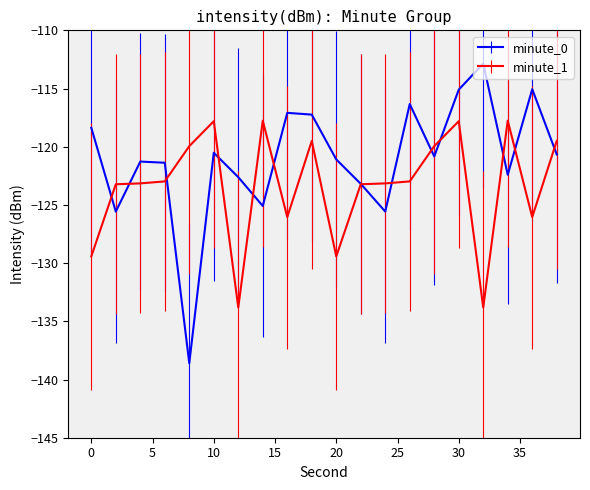

What is the minimum value shown in the chart?

-138.6